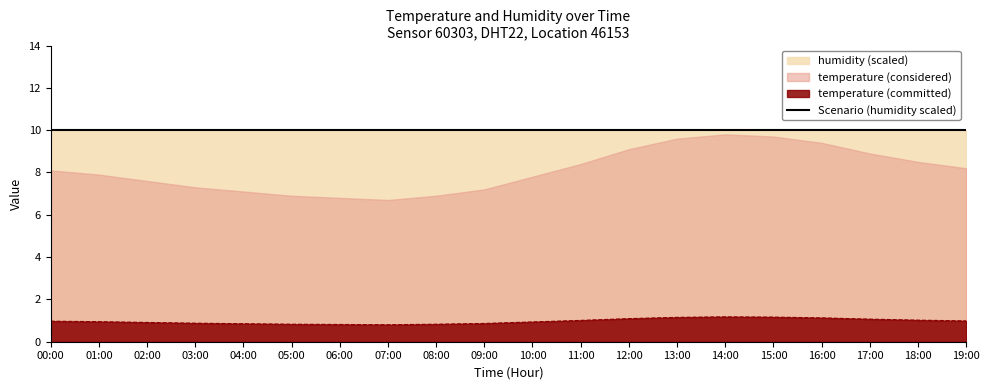

The chart shows a value of 1.0 at 00:00. True or false?

True